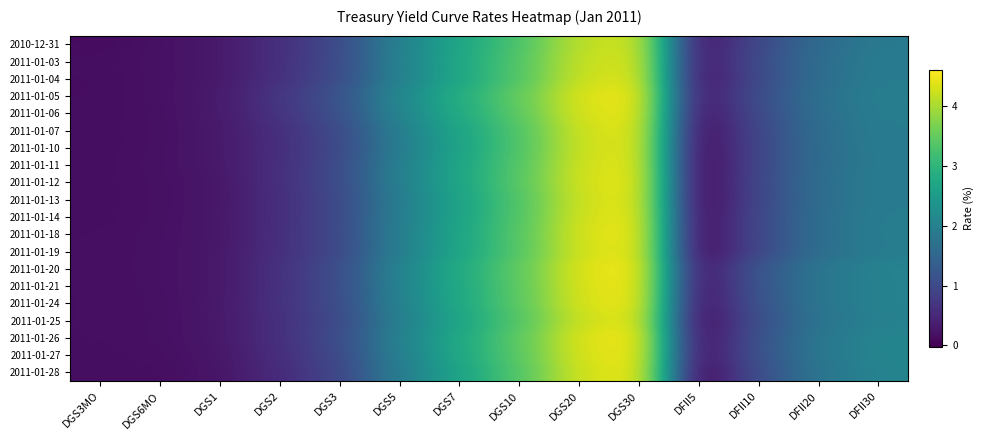

Rank the series by their maximum value, from highest to lowest.

2011-01-20, 2011-01-26, 2011-01-21, 2011-01-27, 2011-01-18, 2011-01-05, 2011-01-24, 2011-01-06, 2011-01-14, 2011-01-19, 2011-01-28, 2011-01-12, 2011-01-13, 2011-01-11, 2011-01-07, 2011-01-25, 2011-01-10, 2011-01-04, 2011-01-03, 2010-12-31